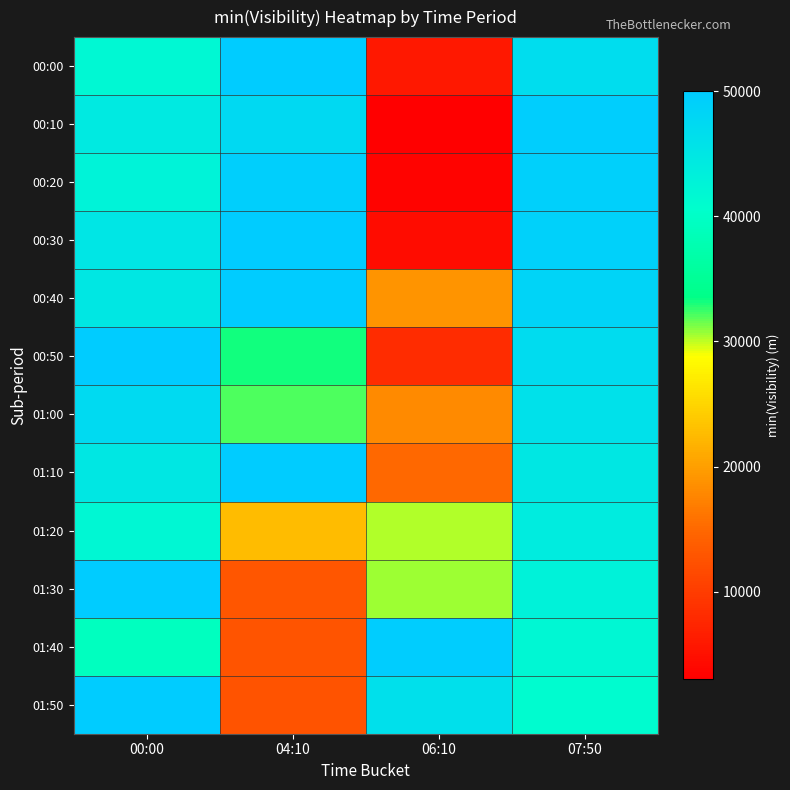

Which series has the largest range (max minus min)?

00:10